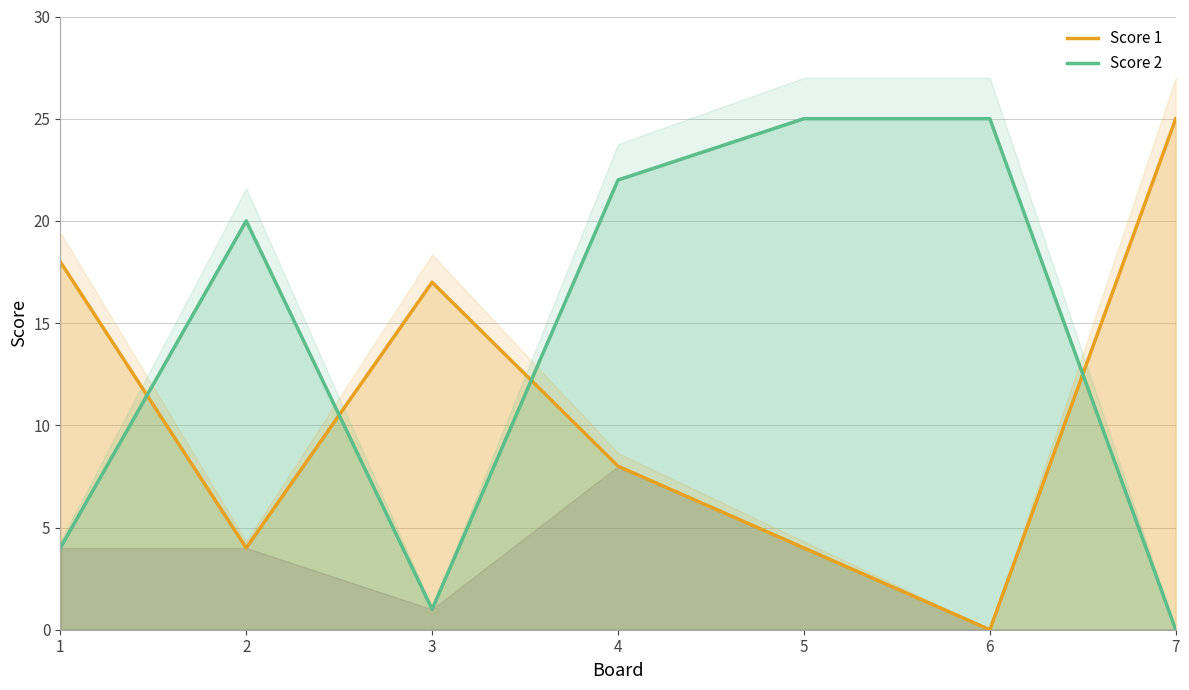

Where do Score 1 and Score 2 first cross each other?

1 and 2